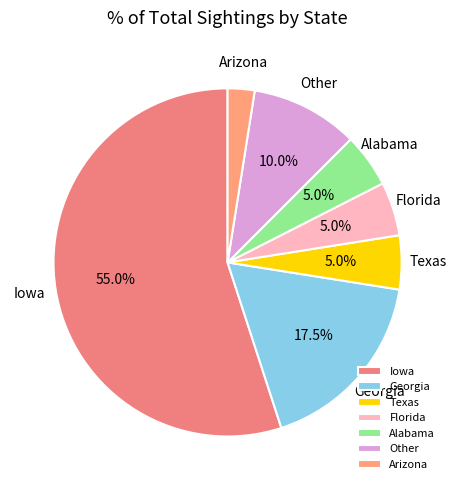

Count the number of slices in the pie.

7